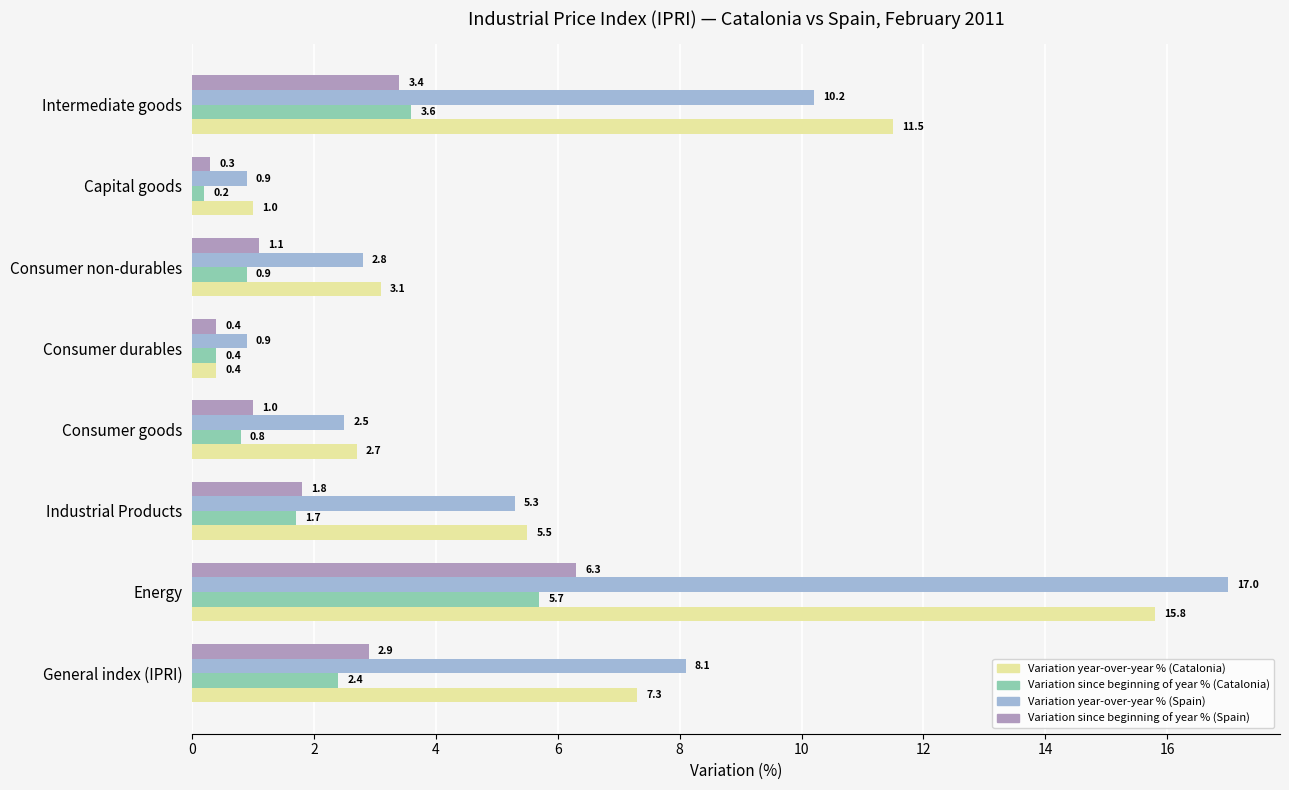

Rank the series at Intermediate goods from lowest to highest value.

Variation since beginning of year % (Spain), Variation since beginning of year % (Catalonia), Variation year-over-year % (Spain), Variation year-over-year % (Catalonia)